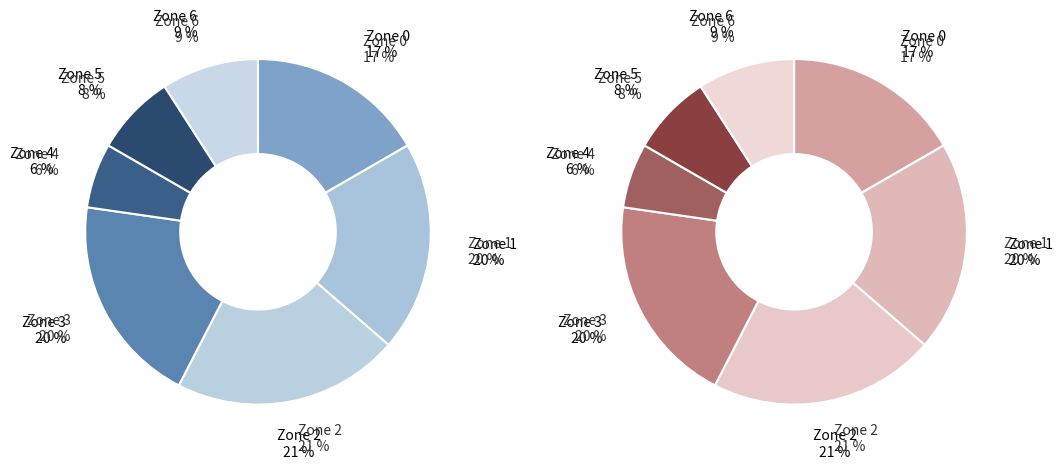

Rank the categories by value from highest to lowest.

Zone 2, Zone 1, Zone 3, Zone 0, Zone 6, Zone 5, Zone 4